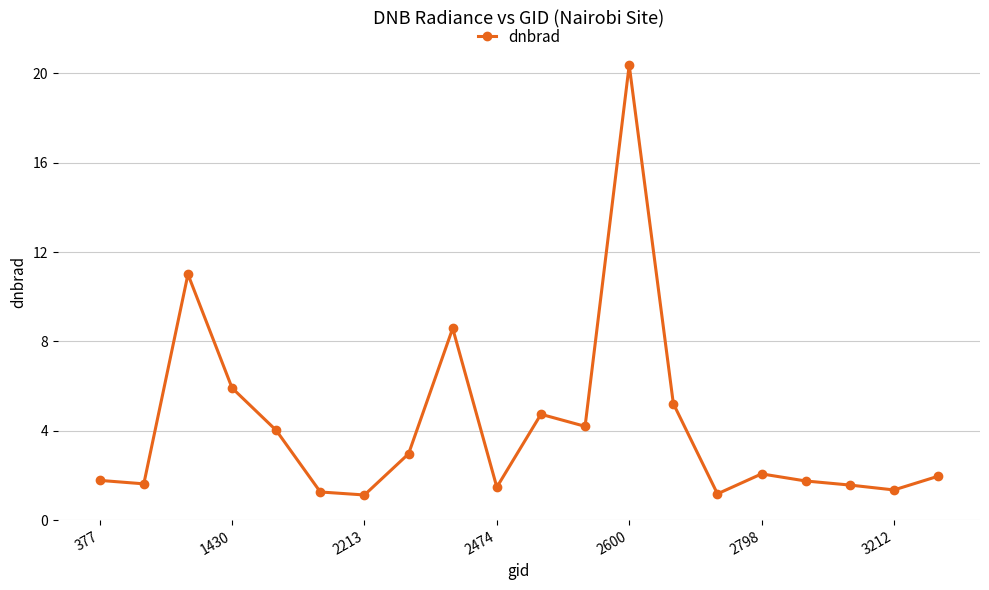

What is the difference between the maximum and second lowest values?

19.2